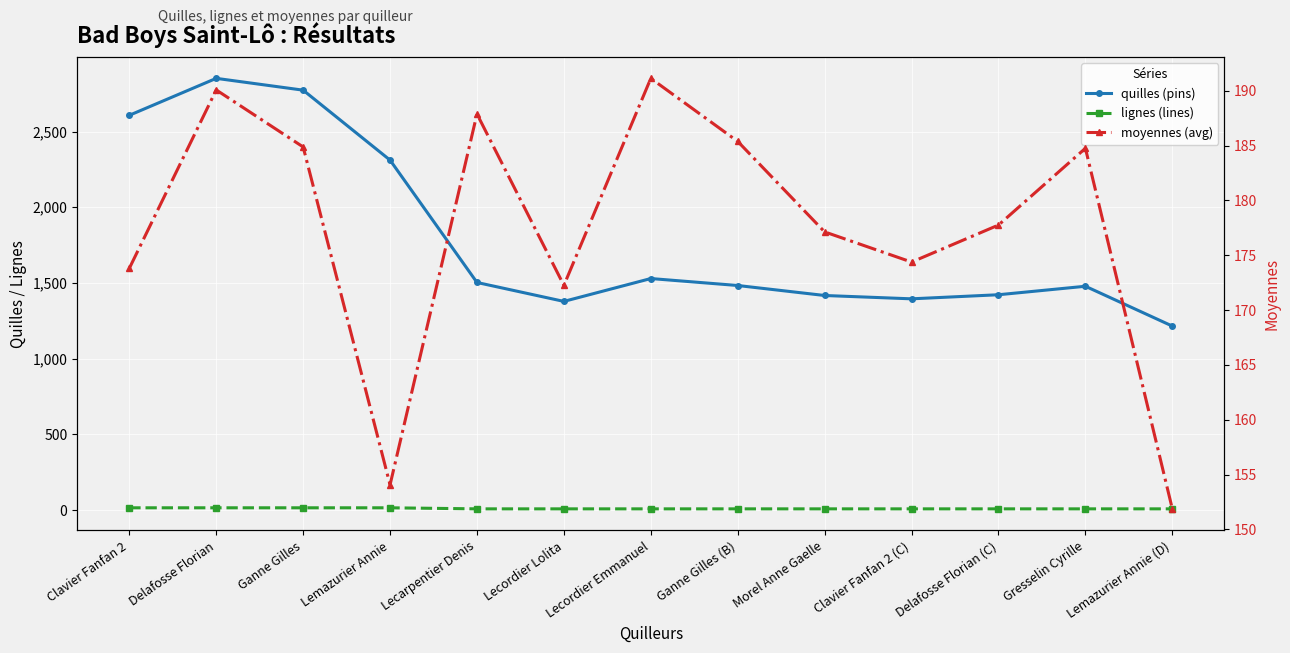

List the labels in order of moyennes (avg) value, smallest first.

Lemazurier Annie (D), Lemazurier Annie, Lecordier Lolita, Clavier Fanfan 2, Clavier Fanfan 2 (C), Morel Anne Gaelle, Delafosse Florian (C), Gresselin Cyrille, Ganne Gilles, Ganne Gilles (B), Lecarpentier Denis, Delafosse Florian, Lecordier Emmanuel